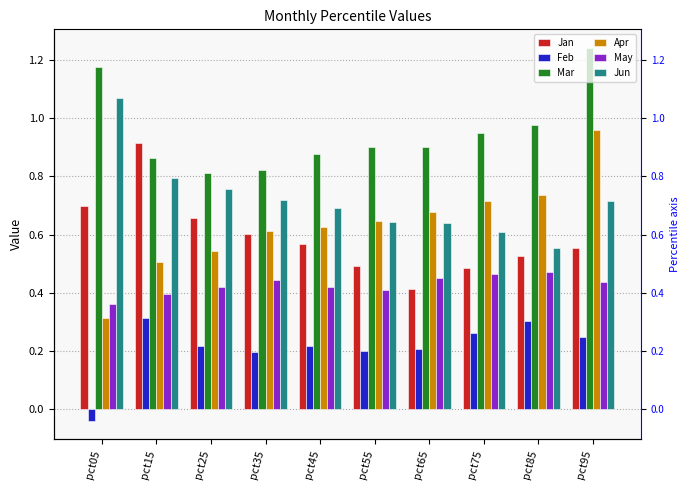

At how many categories does at least one series exceed 0?

10